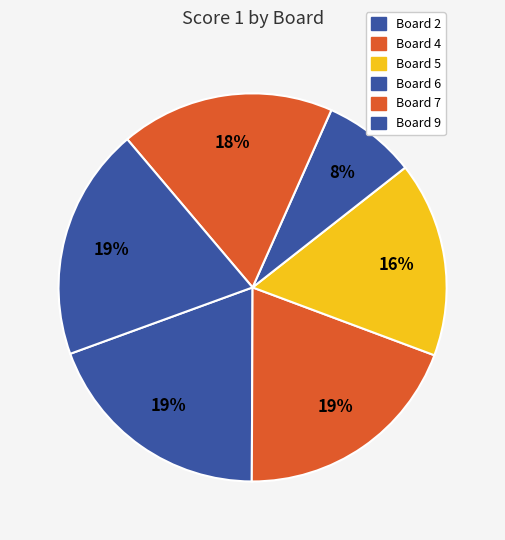

To the nearest percent, what is the difference between the Board 7 and Board 2 slice percentages?

2%